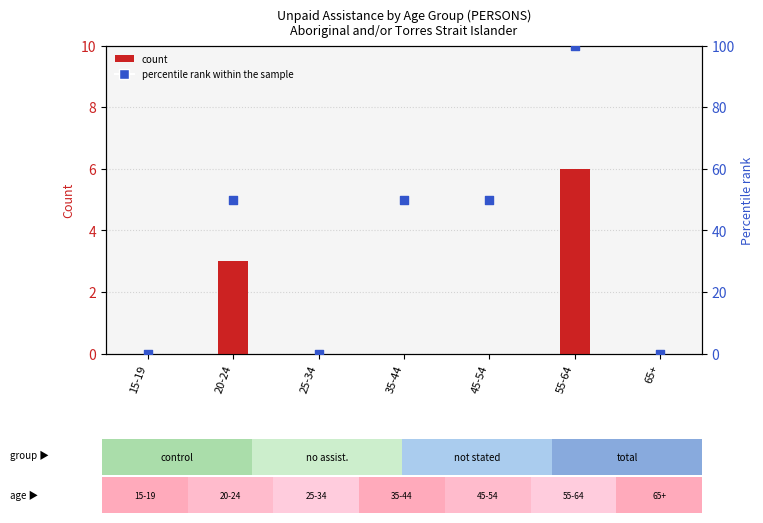

Which series has the largest total across all categories?

percentile rank within the sample